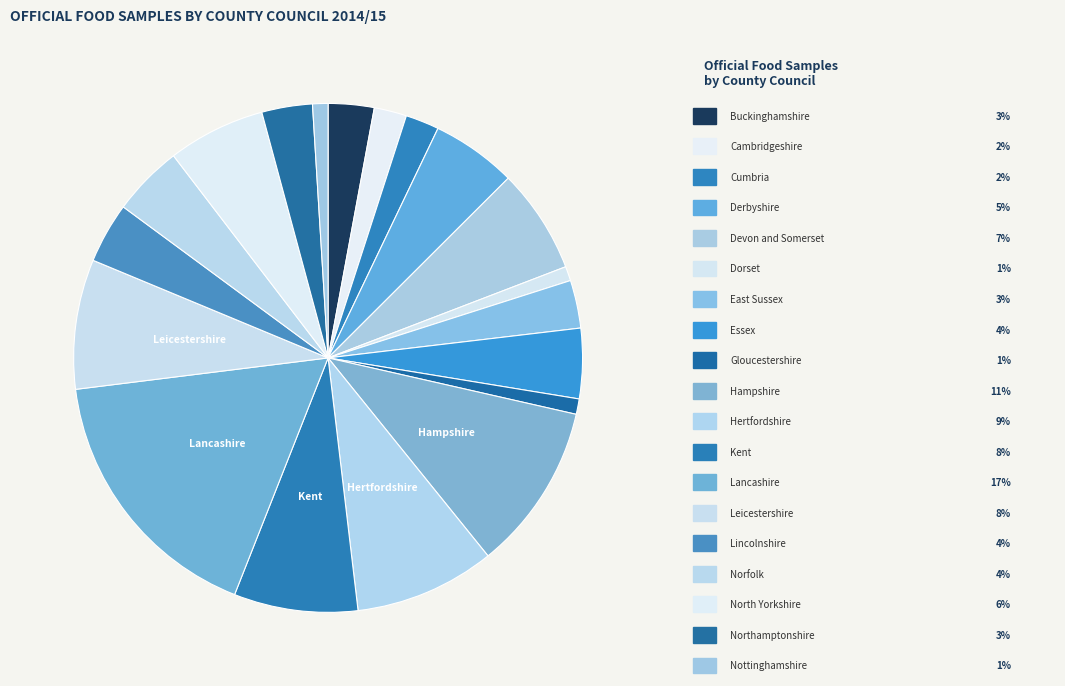

How many segments does this pie chart have?

19